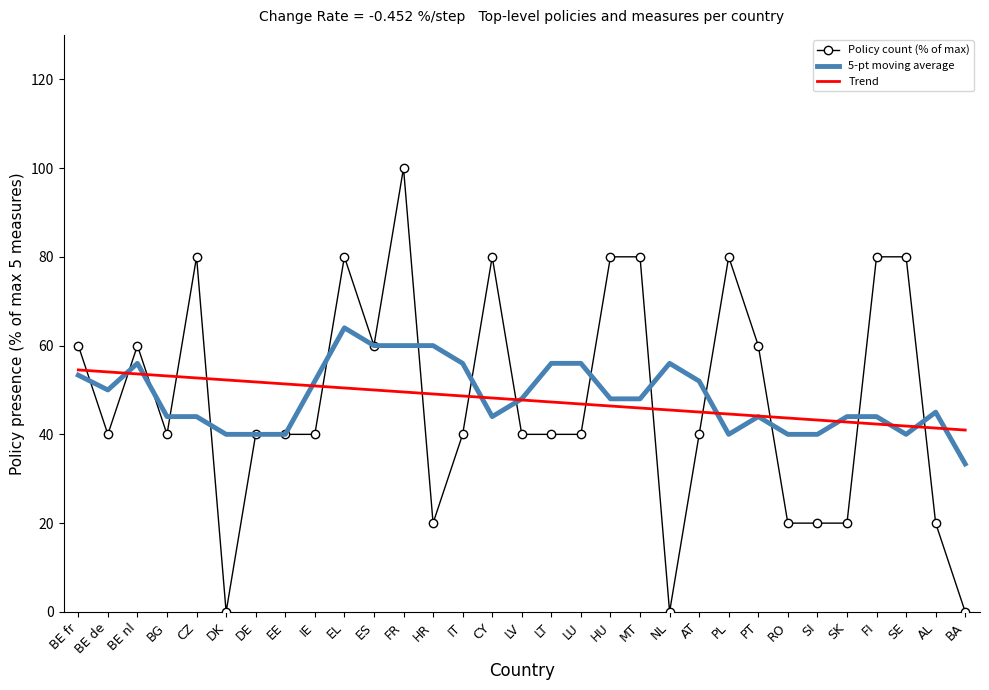

True or false: Policy count (% of max) has a value of 132.5 at SE.

False